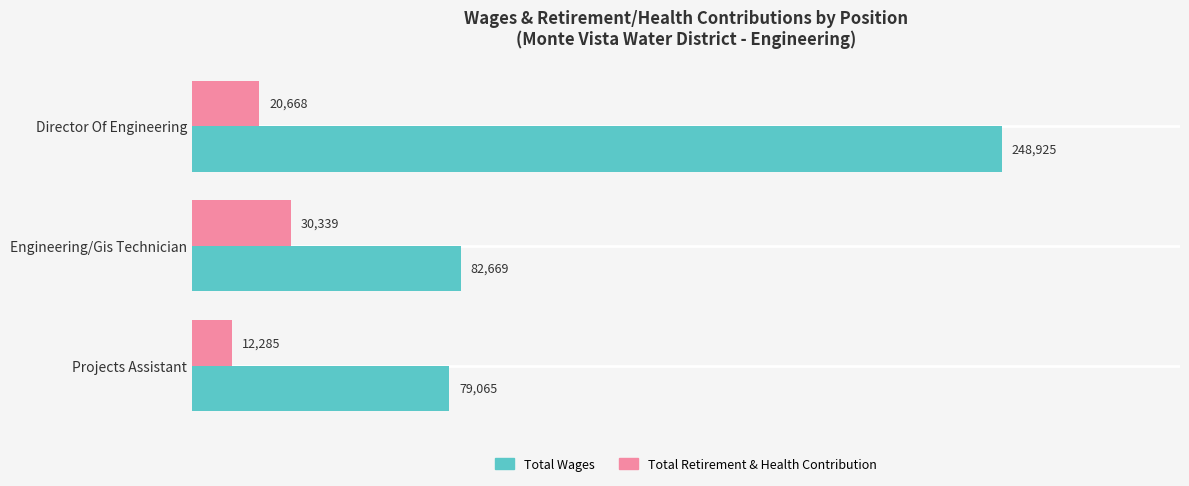

At which category is the sum across all series the highest?

Director Of Engineering